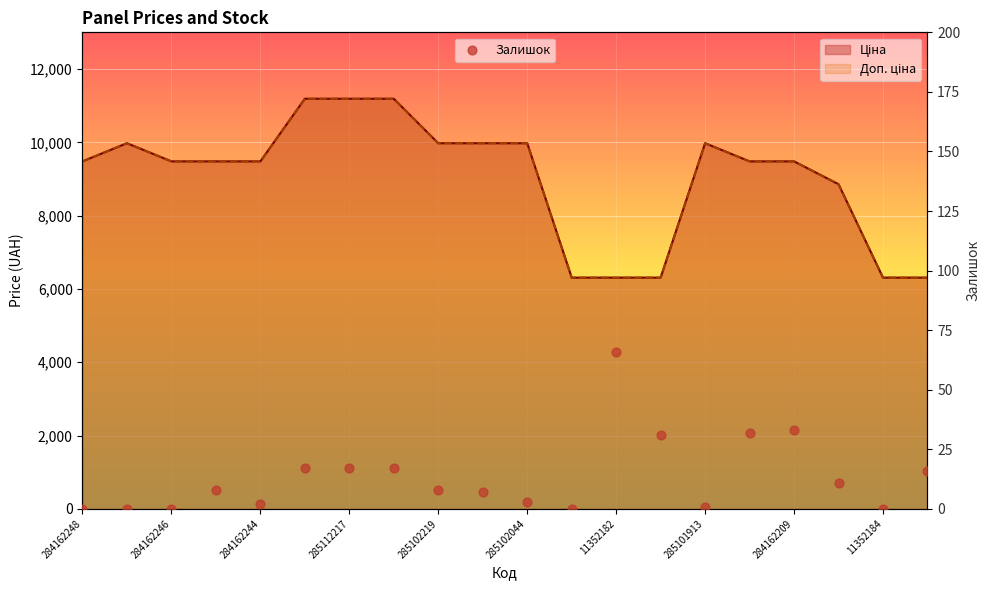

Between 285101913 and 14, which is larger?

285101913